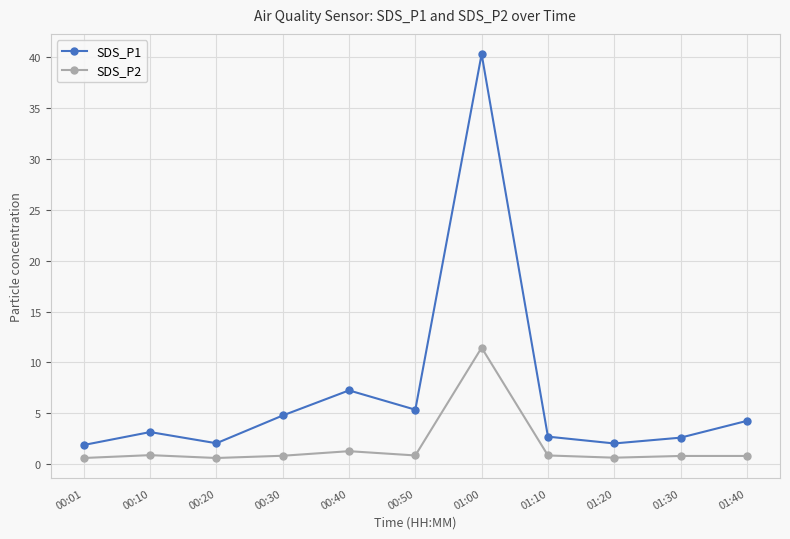

True or false: SDS_P2 has more than 0 points higher than both neighbors.

True